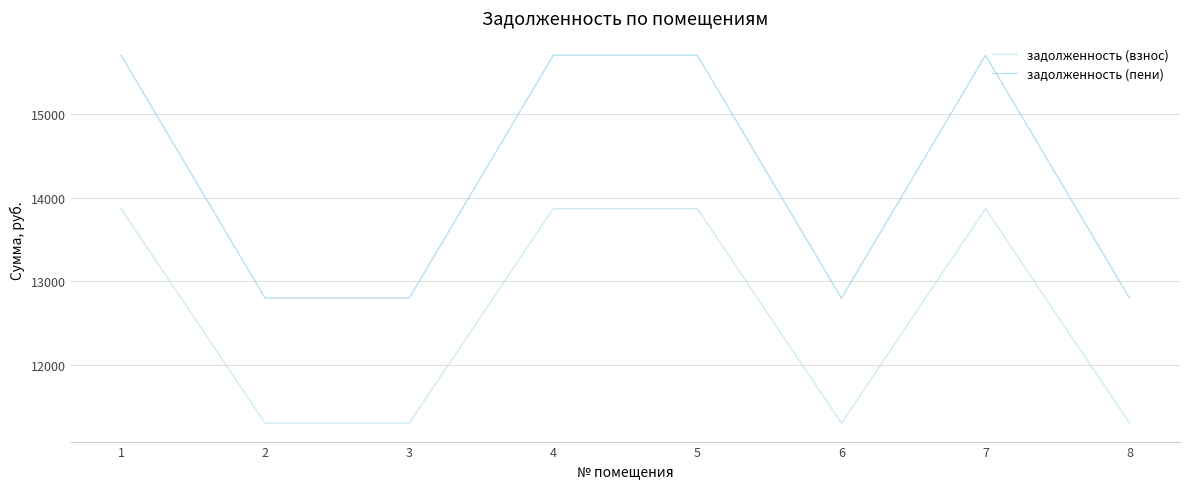

List the series in order of their peak value, highest first.

задолженность (пени), задолженность (взнос)